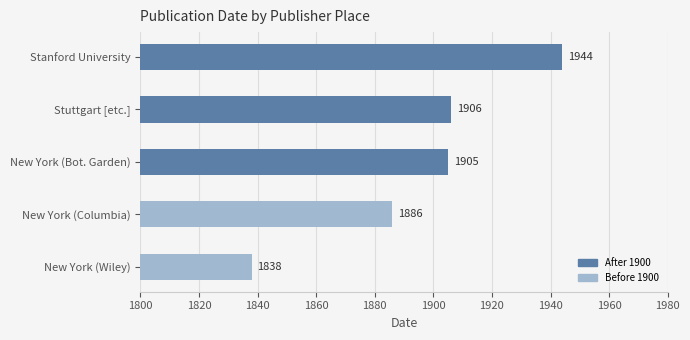

Which has a higher value, New York (Columbia) or Stuttgart [etc.]?

Stuttgart [etc.]